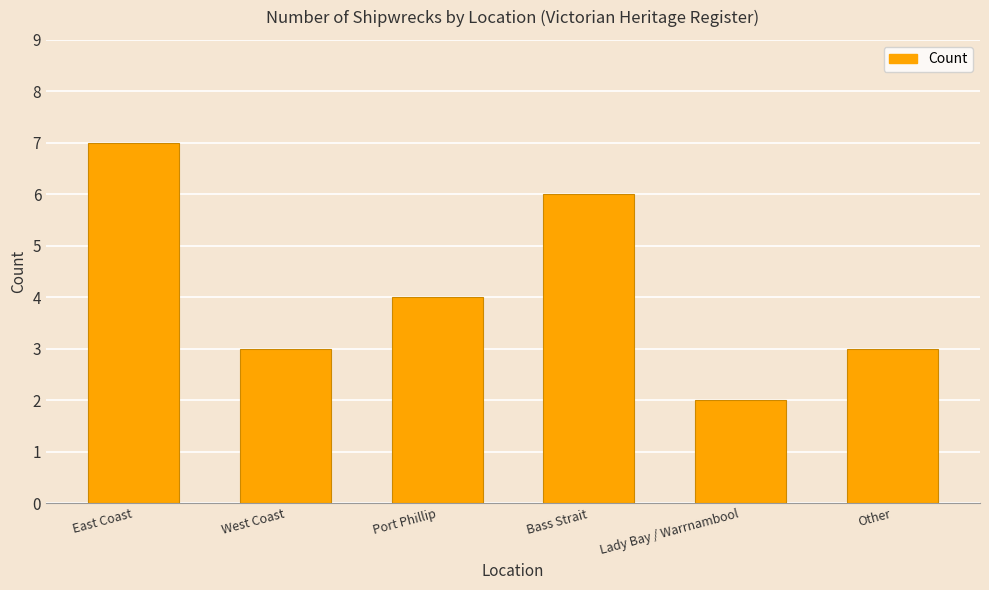

At which label does the data first exceed 4?

East Coast